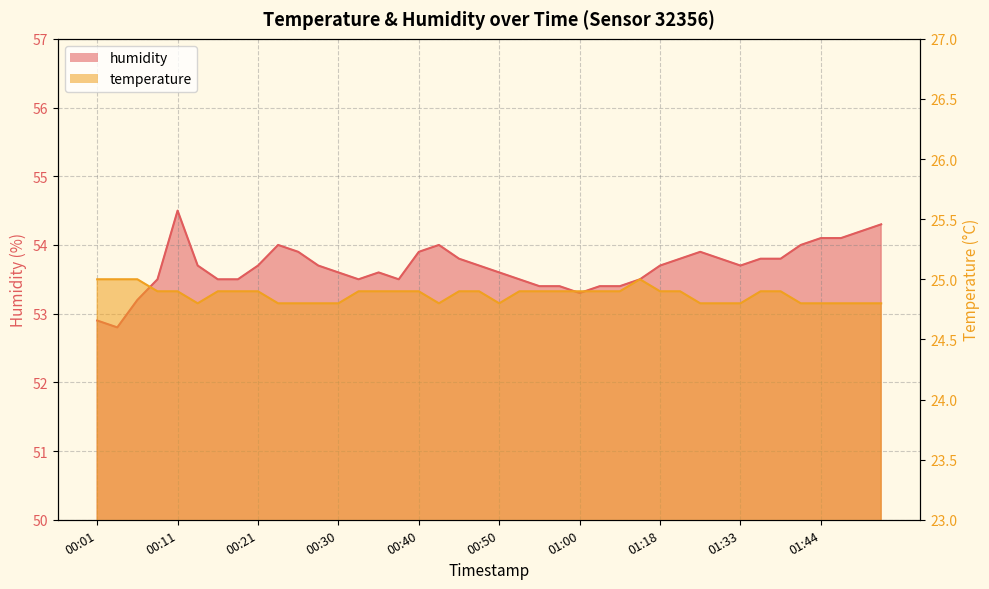

At which label is temperature closest to 24?

00:13